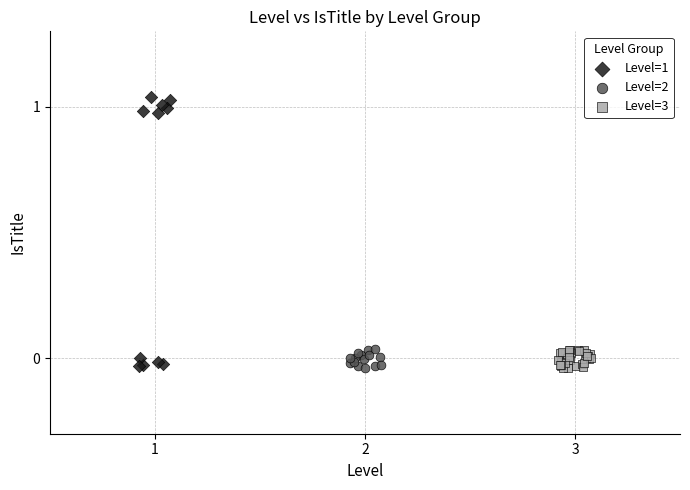

Which series reaches the maximum Y coordinate?

Level=1